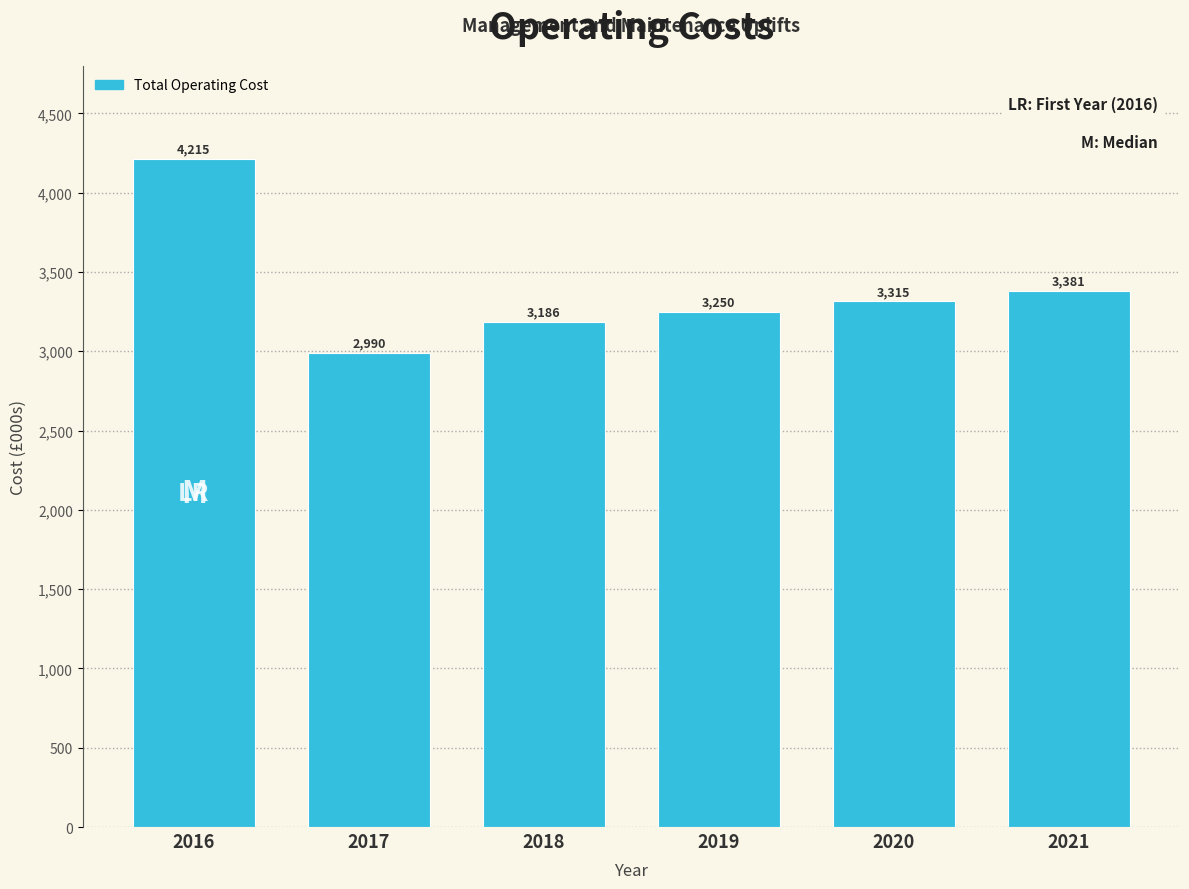

Reading left to right, extract all data points from this chart.

4215	2990	3186	3250	3315	3381